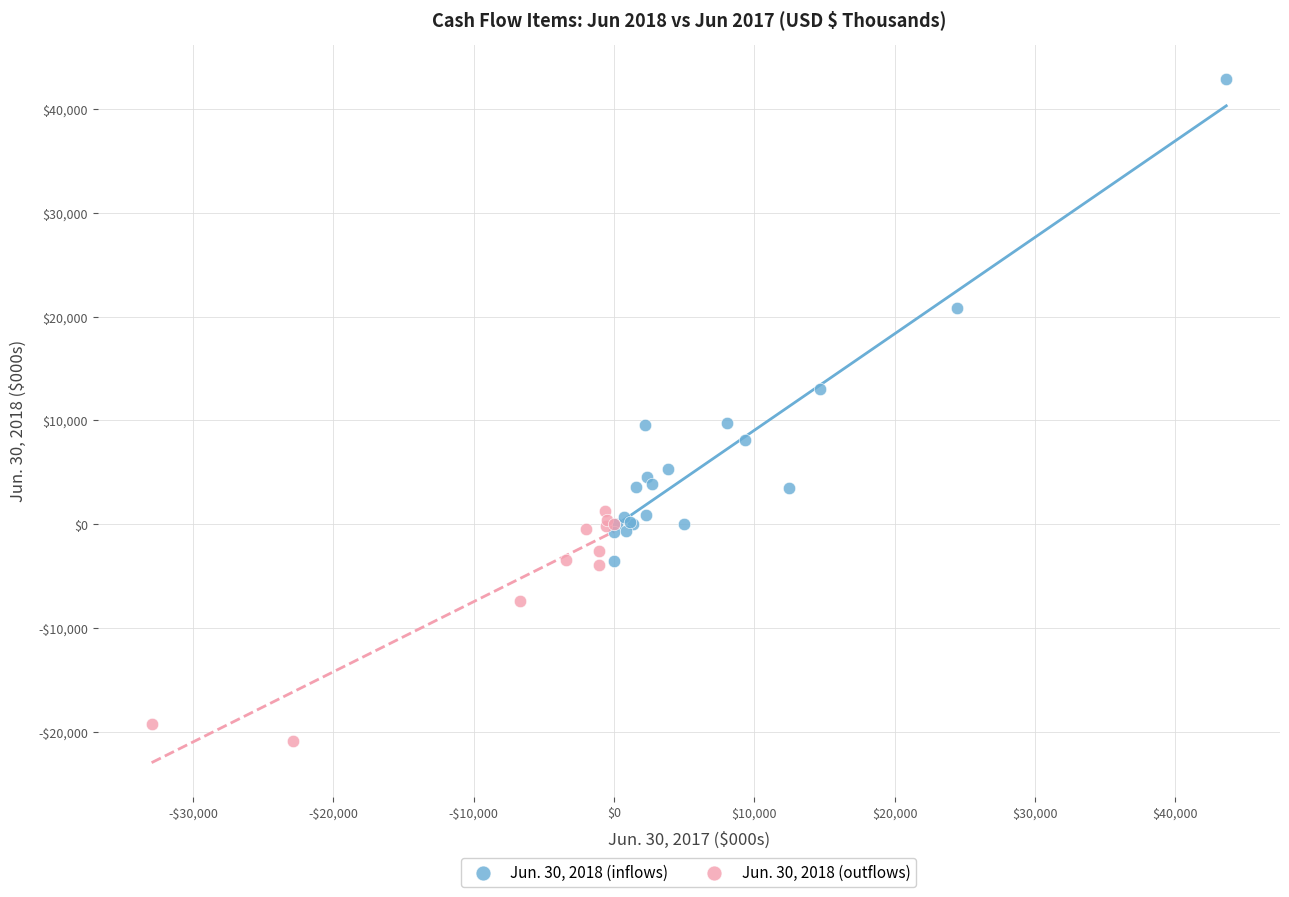

What are all the series names shown in the legend?

Jun. 30, 2018 (inflows), Jun. 30, 2018 (outflows)